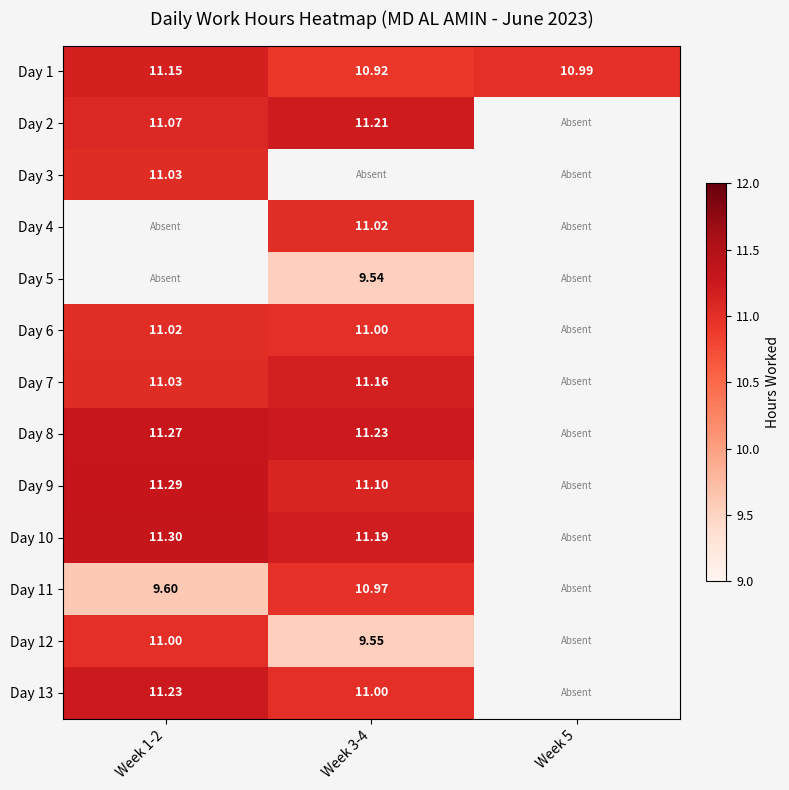

Between Week 1-2 and Week 3-4, which series saw the biggest shift?

Day 12